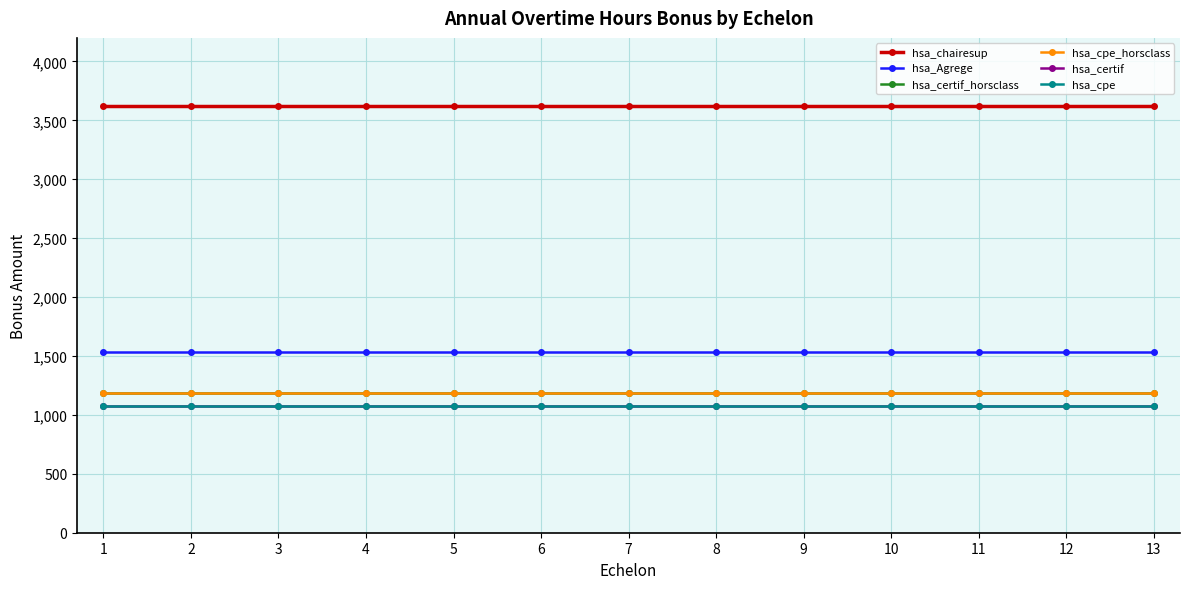

Reading right to left, transcribe all the data shown in this chart.

hsa_chairesup: 13=3622.9	12=3622.9	11=3622.9	10=3622.9	9=3622.9	8=3622.9	7=3622.9	6=3622.9	5=3622.9	4=3622.9	3=3622.9	2=3622.9	1=3622.9
hsa_Agrege: 13=1538.0	12=1538.0	11=1538.0	10=1538.0	9=1538.0	8=1538.0	7=1538.0	6=1538.0	5=1538.0	4=1538.0	3=1538.0	2=1538.0	1=1538.0
hsa_certif_horsclass: 13=1183.0	12=1183.0	11=1183.0	10=1183.0	9=1183.0	8=1183.0	7=1183.0	6=1183.0	5=1183.0	4=1183.0	3=1183.0	2=1183.0	1=1183.0
hsa_cpe_horsclass: 13=1183.0	12=1183.0	11=1183.0	10=1183.0	9=1183.0	8=1183.0	7=1183.0	6=1183.0	5=1183.0	4=1183.0	3=1183.0	2=1183.0	1=1183.0
hsa_certif: 13=1076.0	12=1076.0	11=1076.0	10=1076.0	9=1076.0	8=1076.0	7=1076.0	6=1076.0	5=1076.0	4=1076.0	3=1076.0	2=1076.0	1=1076.0
hsa_cpe: 13=1076.0	12=1076.0	11=1076.0	10=1076.0	9=1076.0	8=1076.0	7=1076.0	6=1076.0	5=1076.0	4=1076.0	3=1076.0	2=1076.0	1=1076.0